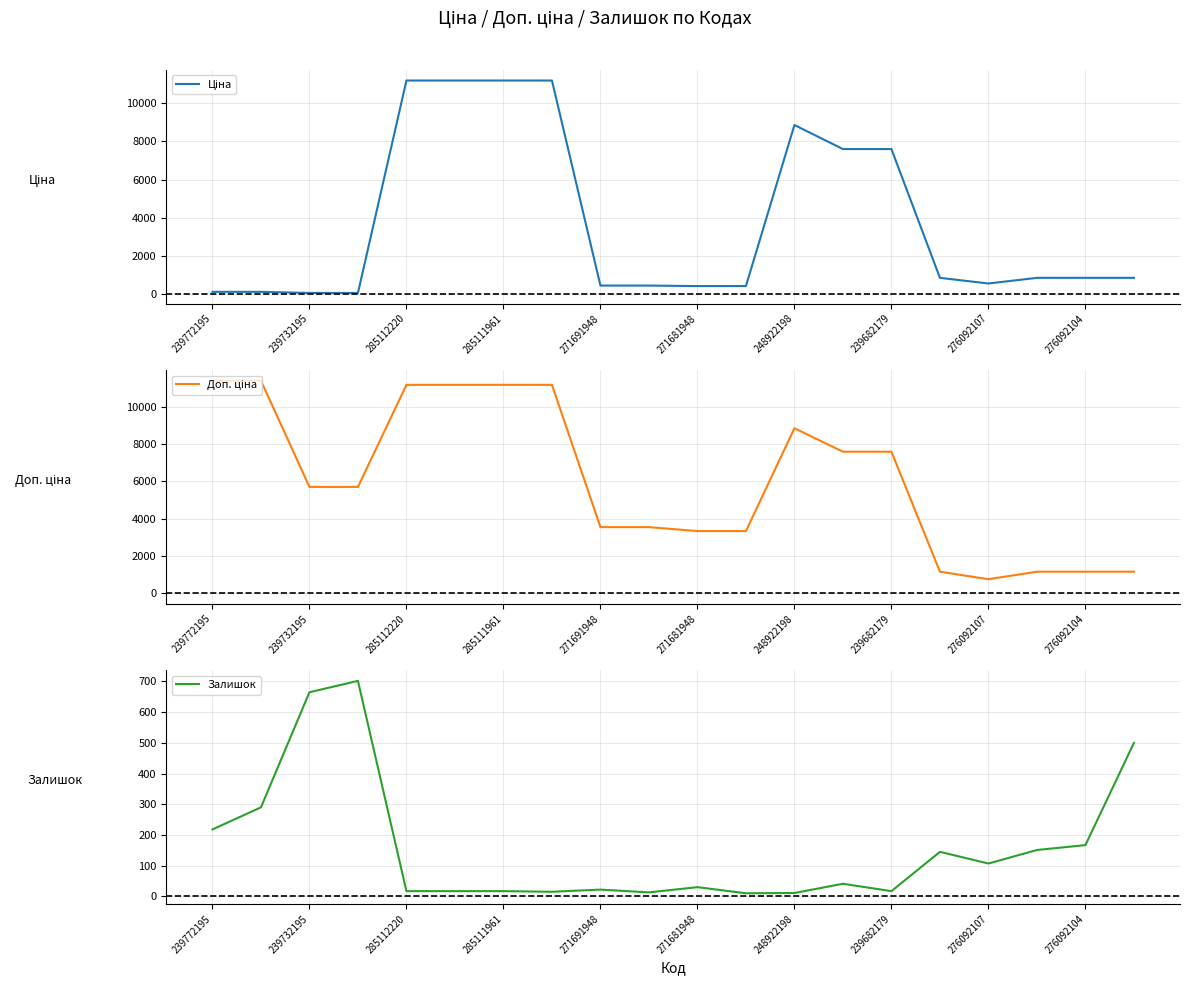

What is the sum of all Доп. ціна values?

122133.2